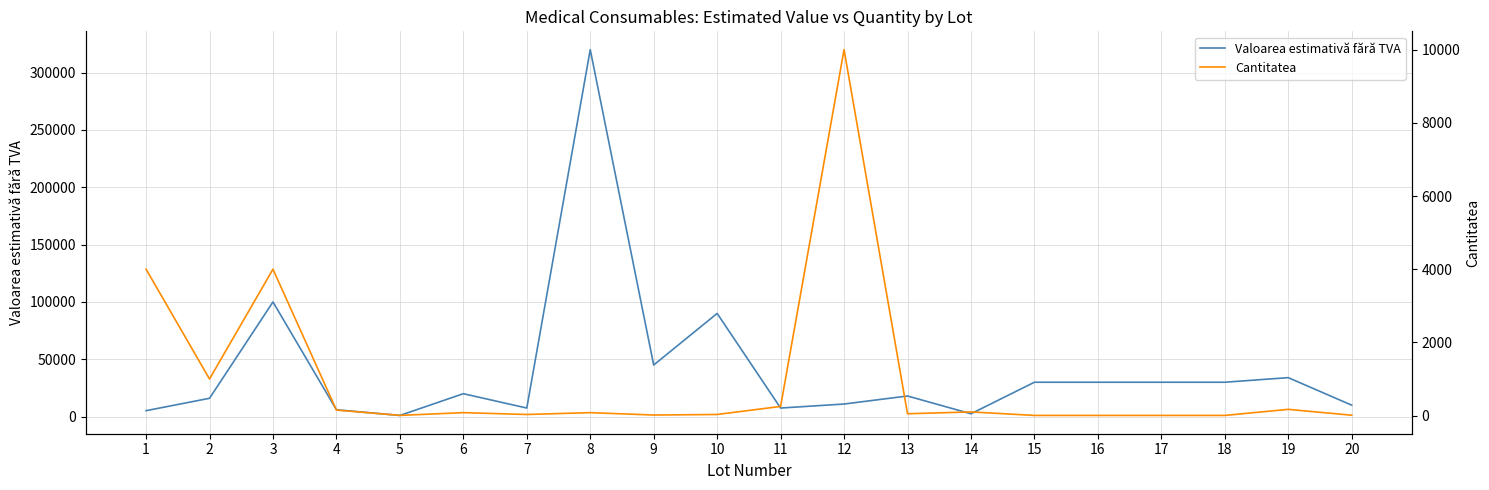

Reading right to left, transcribe all the data shown in this chart.

Valoarea estimativă fără TVA: 10000	34000	30000	30000	30000	30000	2500	18000	11000	7500	90000	45000	320000	7500	20000	1055	6000	100000	16000	5200
Cantitatea: 10	170	4	4	4	4	100	50	10000	250	30	15	80	30	80	5	150	4000	1000	4000